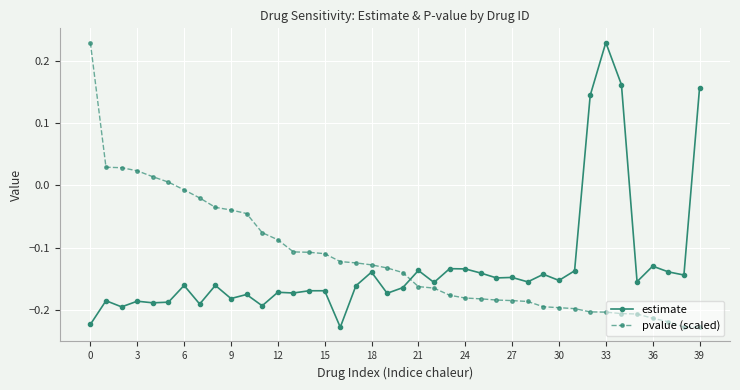

How many categories are shown in the chart?

40